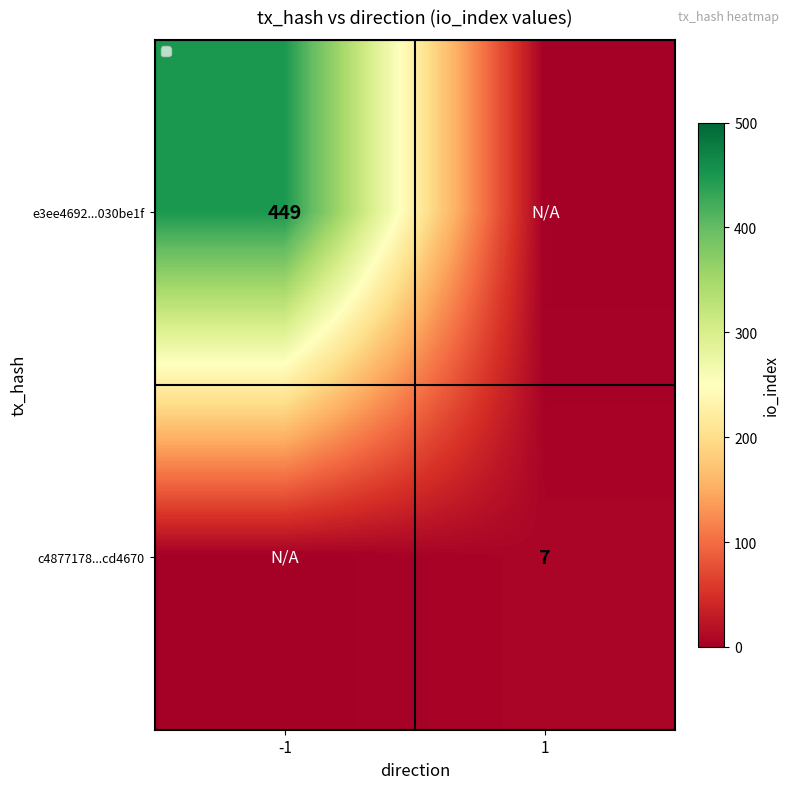

Is it true that c4877178...cd4670 equals 7 at 1?

True